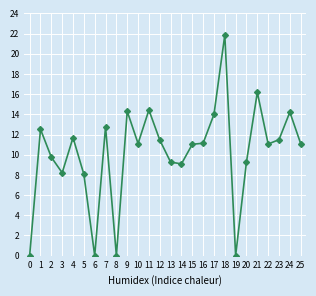

What is the greatest value displayed?

21.9